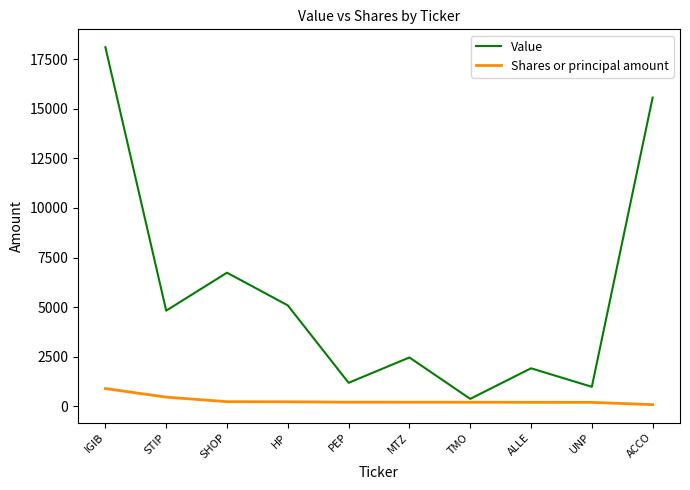

True or false: Value and Shares or principal amount cross at least once.

False